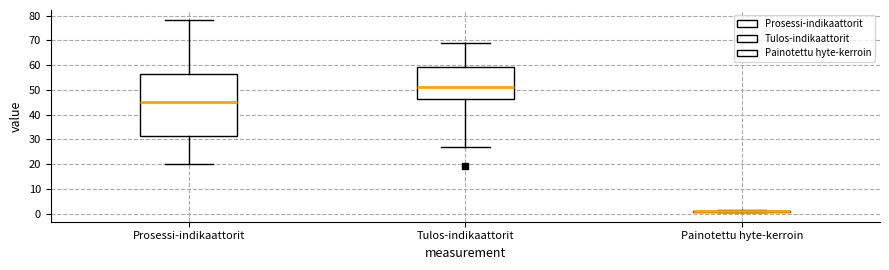

Comparing the boxes themselves (not the whiskers), which one is the tallest?

Prosessi-indikaattorit